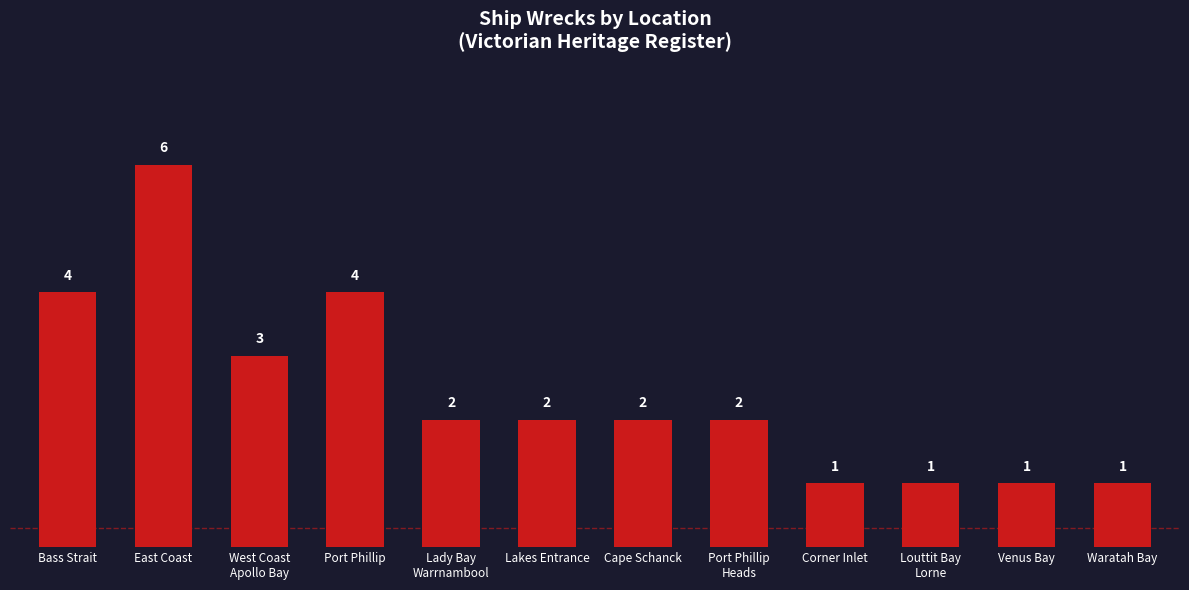

What is the label of the 2nd bar from the right?

Venus Bay